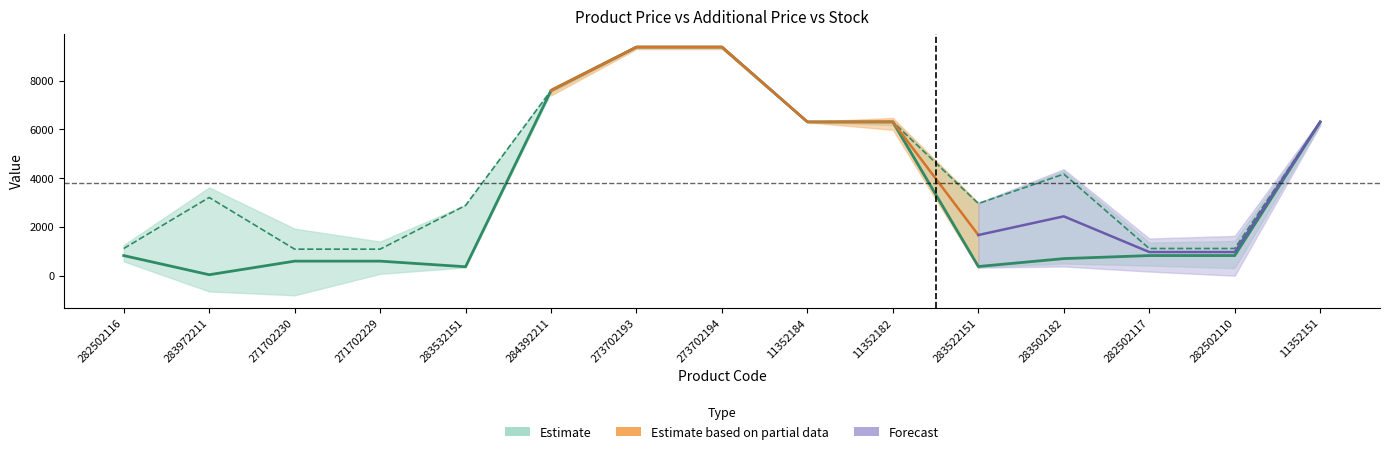

What is the difference between the maximum and minimum values in the Ціна series?

9351.9